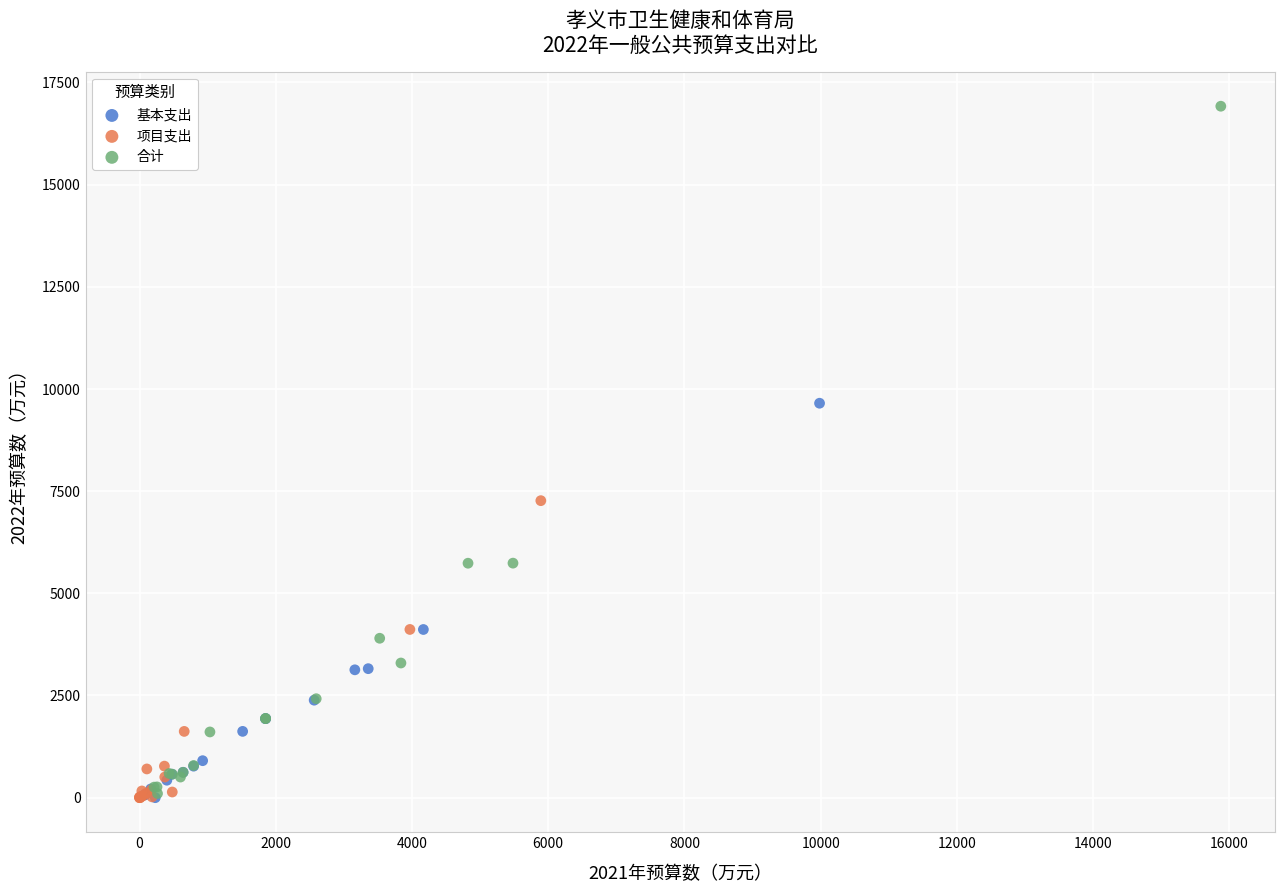

Which series reaches the maximum Y coordinate?

合计